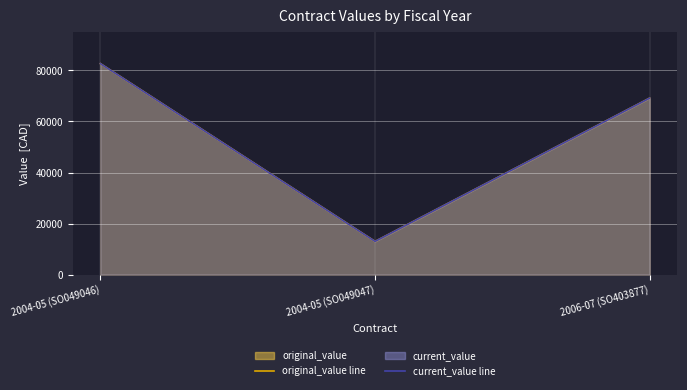

What is the difference between the maximum and minimum values in the original_value series?

69675.8